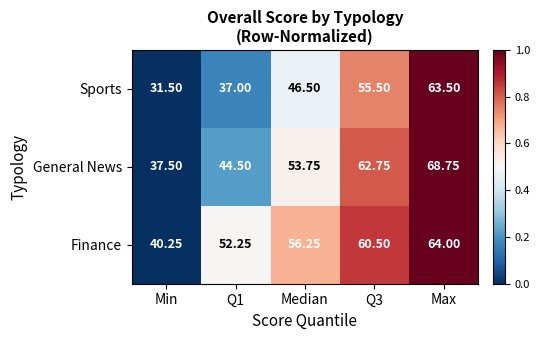

Which series has the largest total across all categories?

Finance